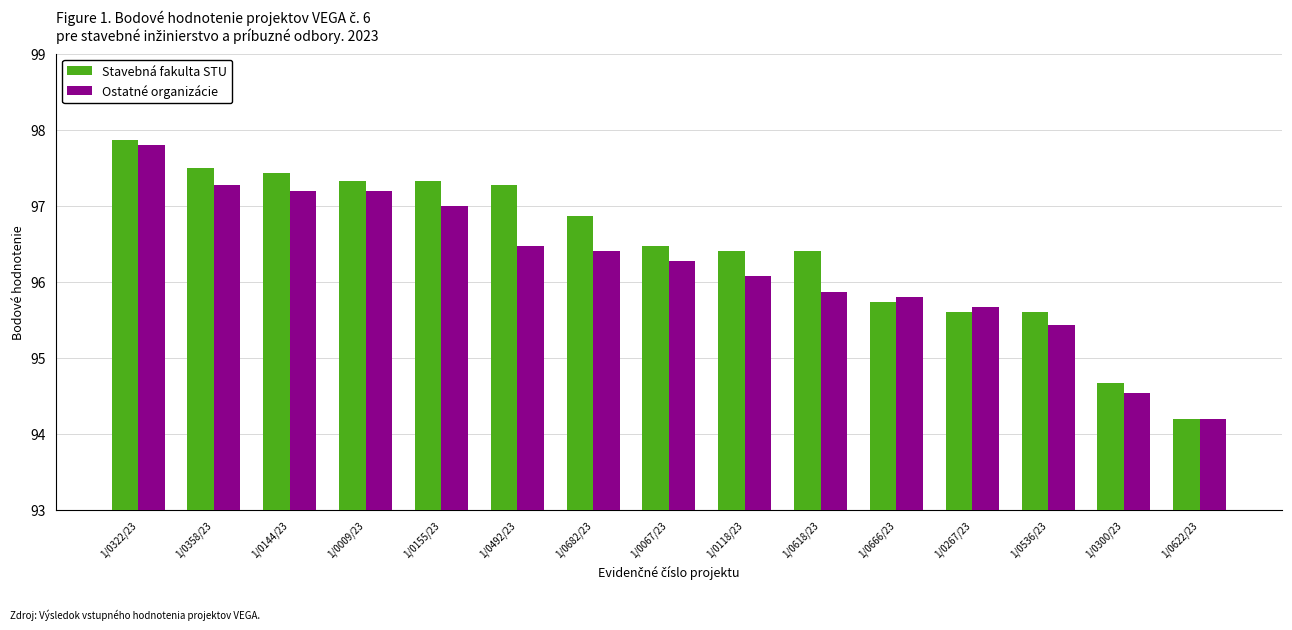

What is the difference between the maximum and minimum values in the Stavebná fakulta STU series?

3.7